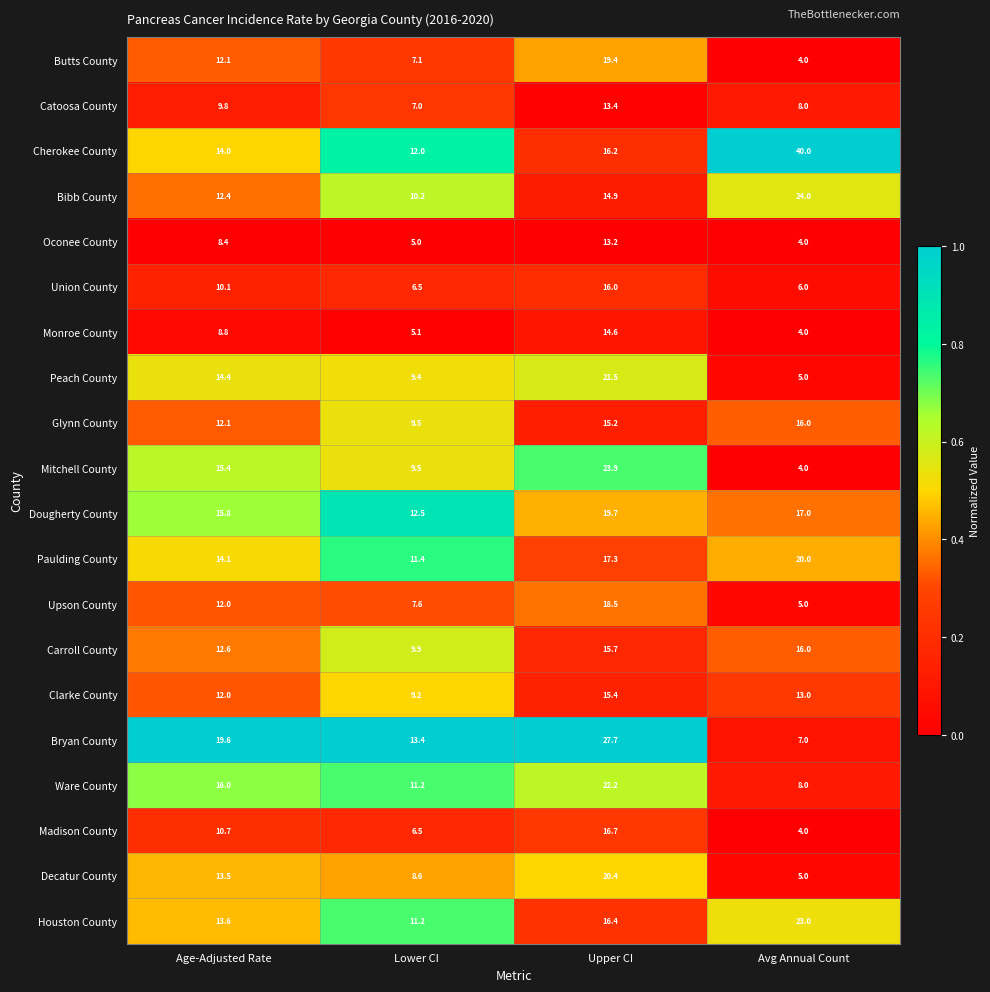

Between Upper CI and Avg Annual Count, which series saw the biggest shift?

Cherokee County